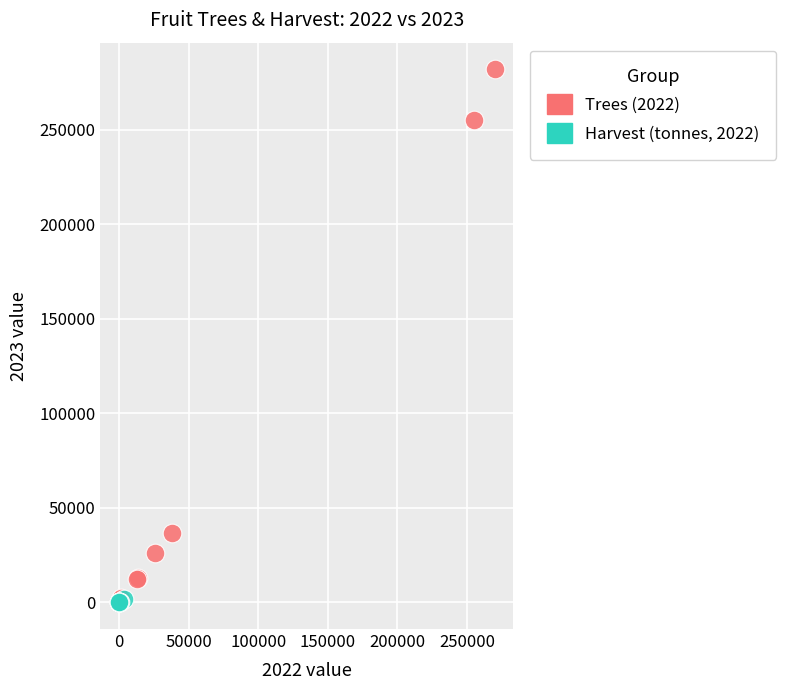

Which series has the widest spread of Y values?

Trees (2022)